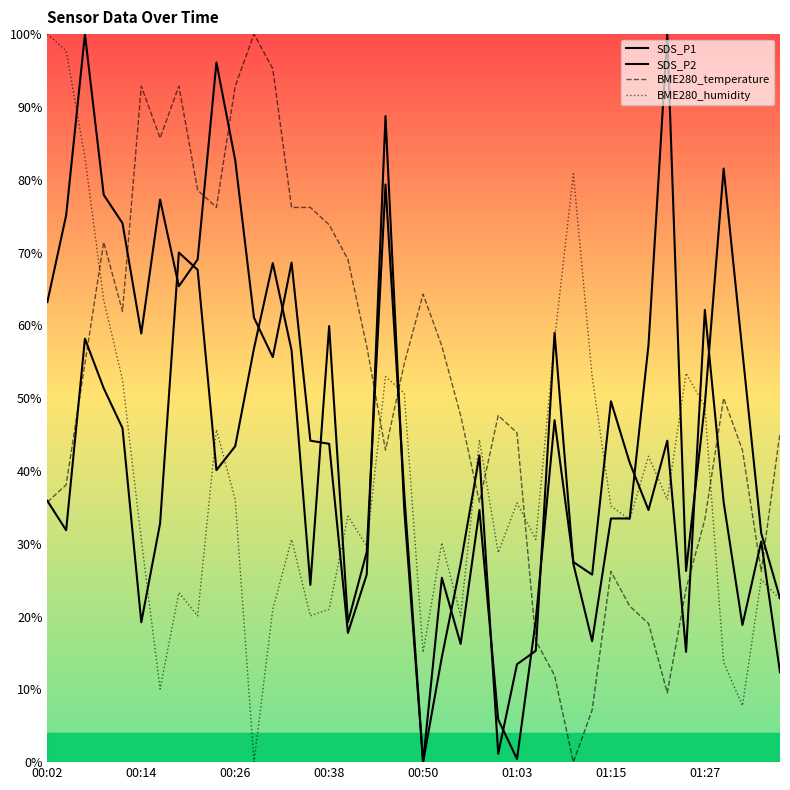

How many categories are shown in the chart?

40